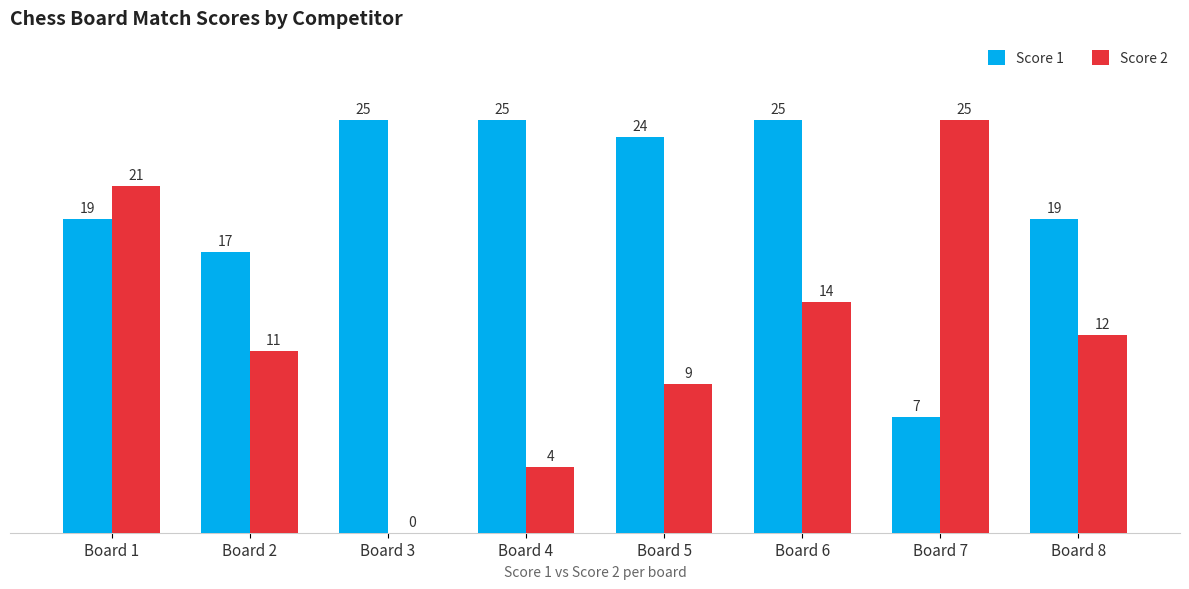

Reading right to left, list all the values displayed in this chart.

Score 1: 19	7	25	24	25	25	17	19
Score 2: 12	25	14	9	4	0	11	21